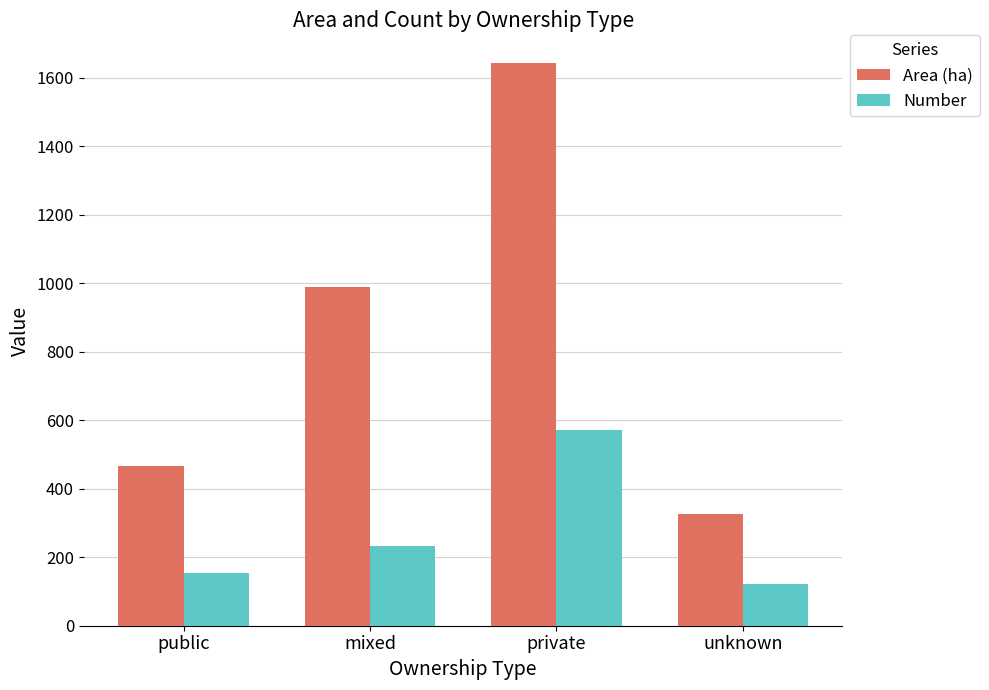

What is the value of the Area (ha) bar at the 3rd from the left?

1641.6